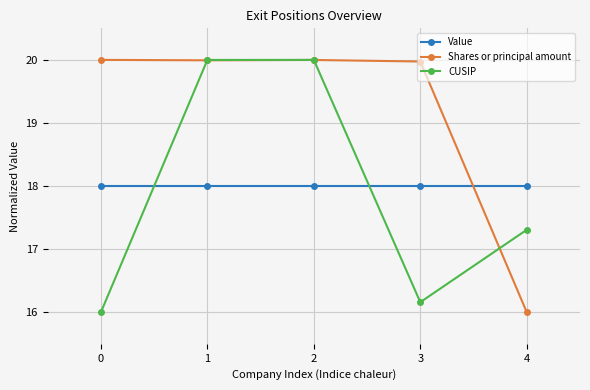

Which series has the largest total across all categories?

Shares or principal amount